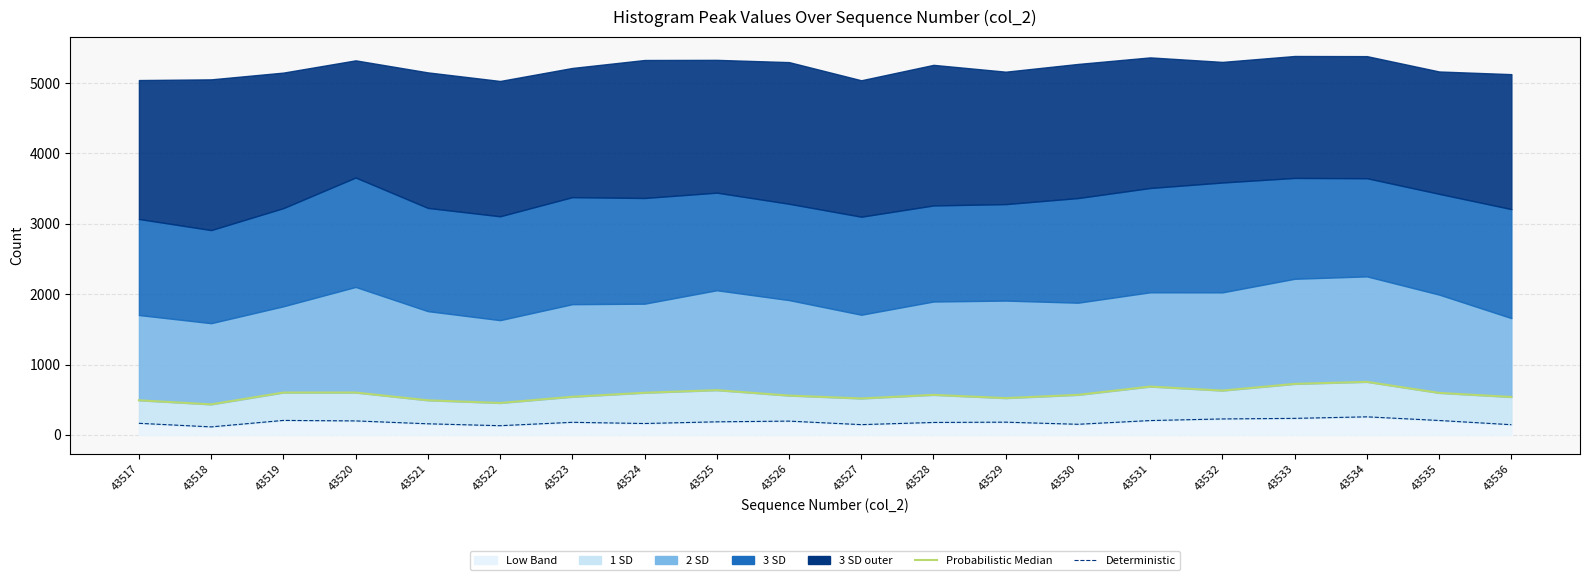

True or false: Probabilistic Median has a value of 597 at 43535.

True